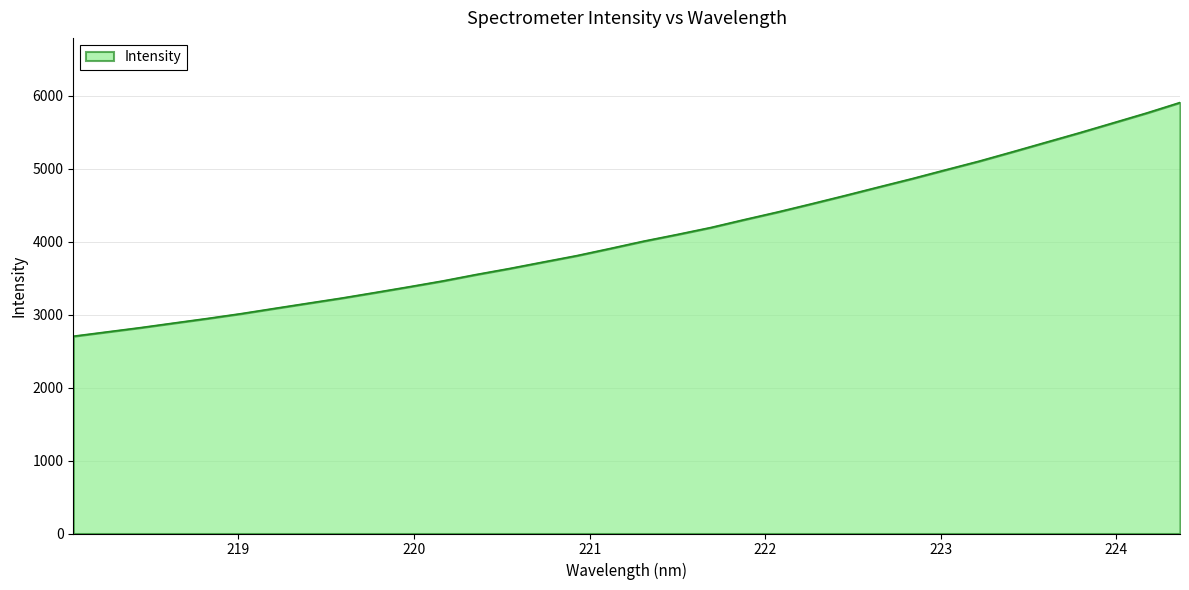

What is the difference between the maximum and minimum values?

3202.2